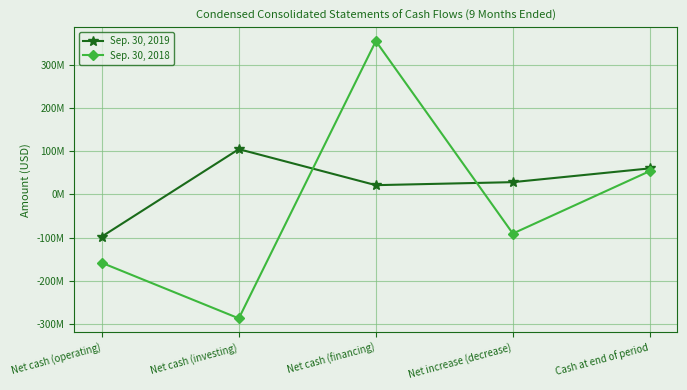

Between Net cash (investing) and Net cash (financing), which is larger?

Net cash (investing)